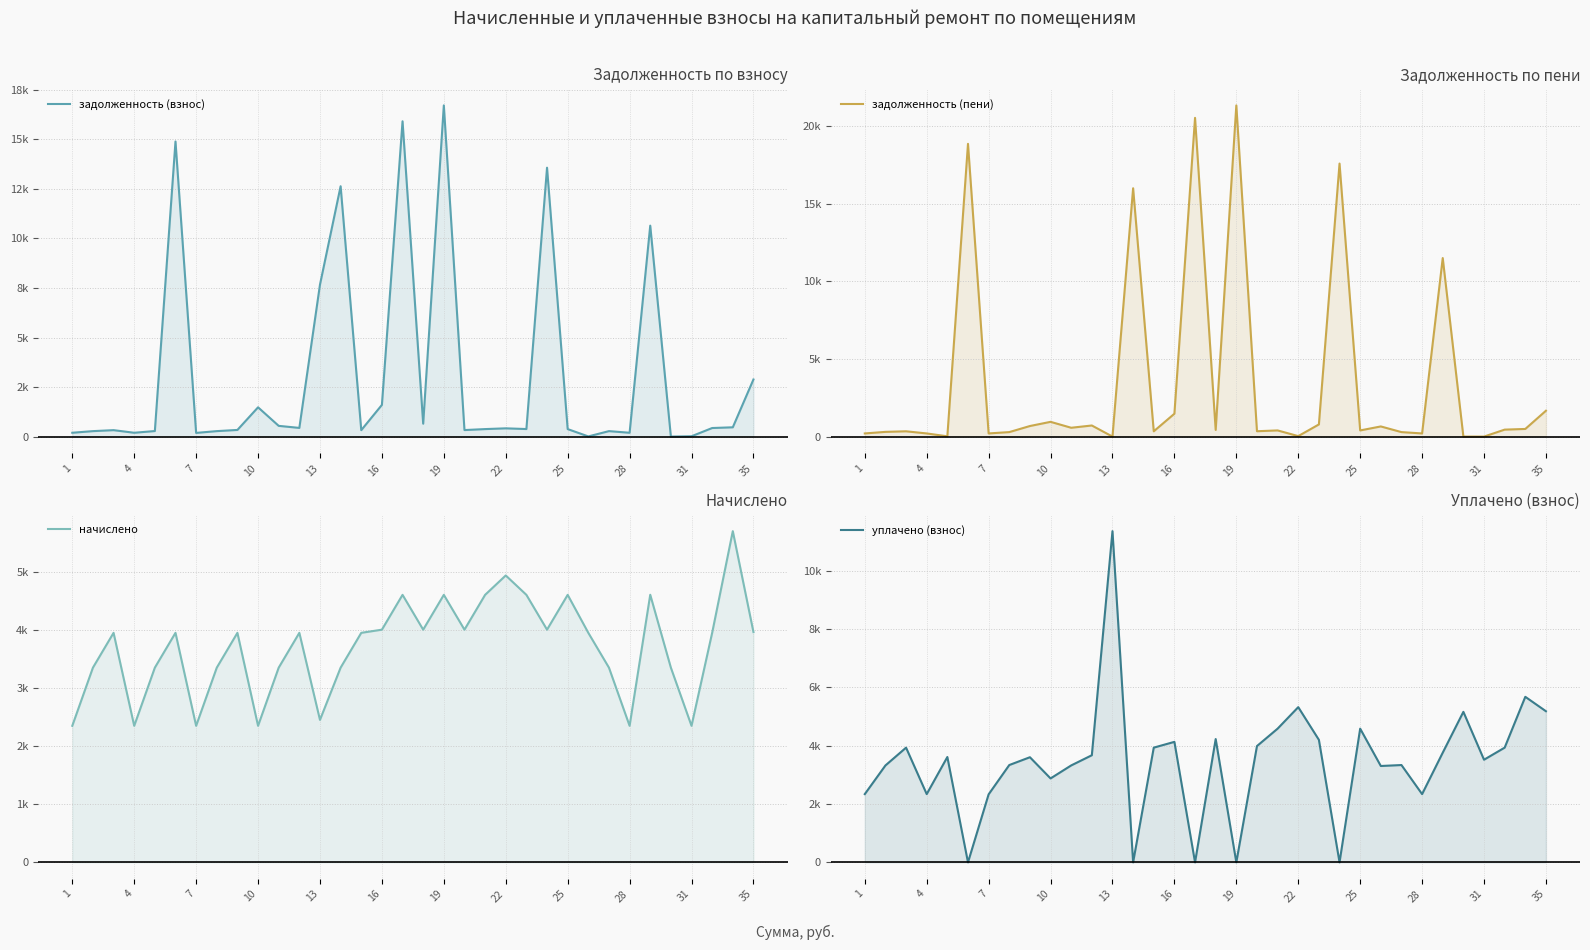

Reading right to left, extract all data points from this chart.

задолженность (взнос): 2882.4	468.9	432.3	16.8	0.0	10646.4	193.2	275.5	8.5	378.6	13571.0	381.0	416.2	378.6	329.3	16715.4	651.0	15913.7	1599.4	324.8	12634.6	7669.1	438.1	541.8	1477.4	335.5	275.7	185.8	14894.4	279.8	193.2	324.8	275.5	193.4
задолженность (пени): 1664.3	491.5	448.0	0.0	0.0	11489.7	202.5	288.8	653.1	396.8	17571.8	782.5	30.9	396.8	345.2	21314.9	427.6	20513.2	1471.5	340.5	15982.1	0.0	714.2	568.3	949.4	680.0	288.9	202.9	18840.7	18.0	202.5	340.5	303.3	202.7
начислено: 3959.9	5695.0	3946.3	2347.4	3347.5	4601.2	2347.4	3347.5	3946.3	4599.5	4000.8	4599.5	4933.0	4599.5	4000.8	4599.5	4000.8	4599.5	4000.8	3946.3	3347.5	2449.4	3946.3	3347.5	2347.4	3946.3	3347.5	2347.4	3946.3	3347.5	2347.4	3946.3	3347.5	2347.4
уплачено (взнос): 5178.0	5672.4	3930.7	3516.5	5157.3	3757.8	2338.1	3334.2	3301.7	4581.2	0.0	4197.9	5318.4	4581.2	3984.9	0.0	4224.1	0.0	4128.6	3930.7	0.0	11349.4	3670.2	3321.0	2875.5	3601.8	3334.2	2330.3	0.0	3609.3	2338.1	3930.7	3319.8	2338.1